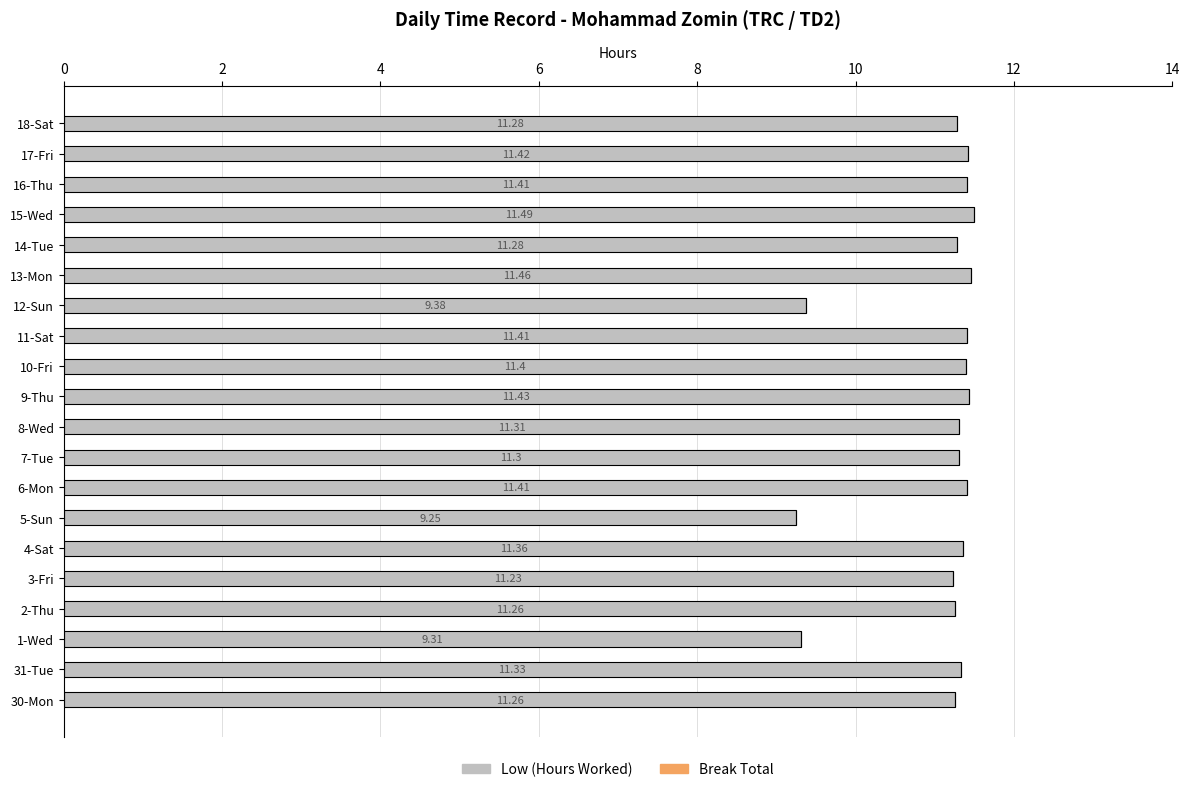

What is the sum of all values?

221.0